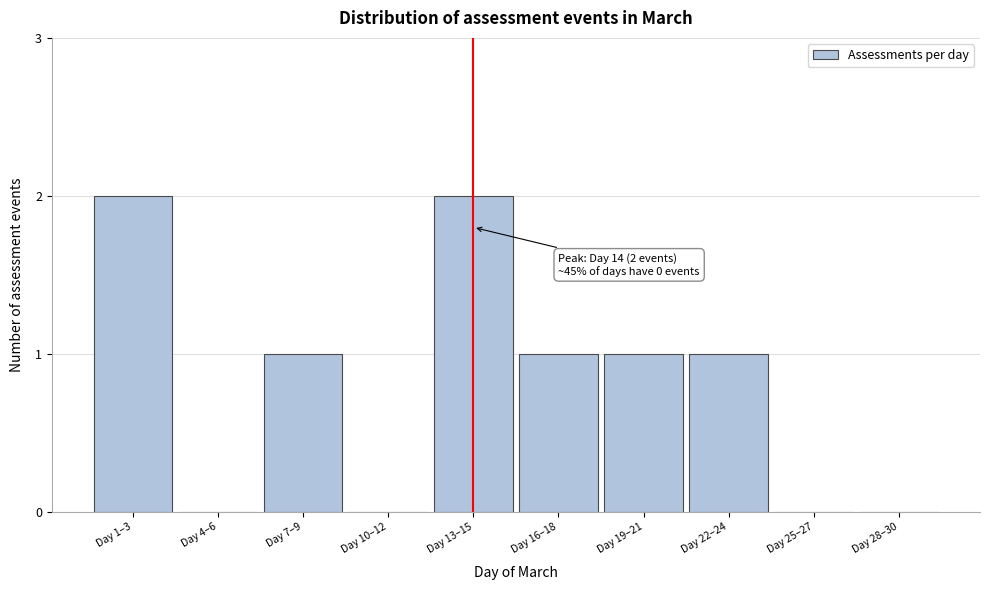

Reading left to right, extract all data points from this chart.

Day 1–3=2	Day 4–6=0	Day 7–9=1	Day 10–12=0	Day 13–15=2	Day 16–18=1	Day 19–21=1	Day 22–24=1	Day 25–27=0	Day 28–30=0